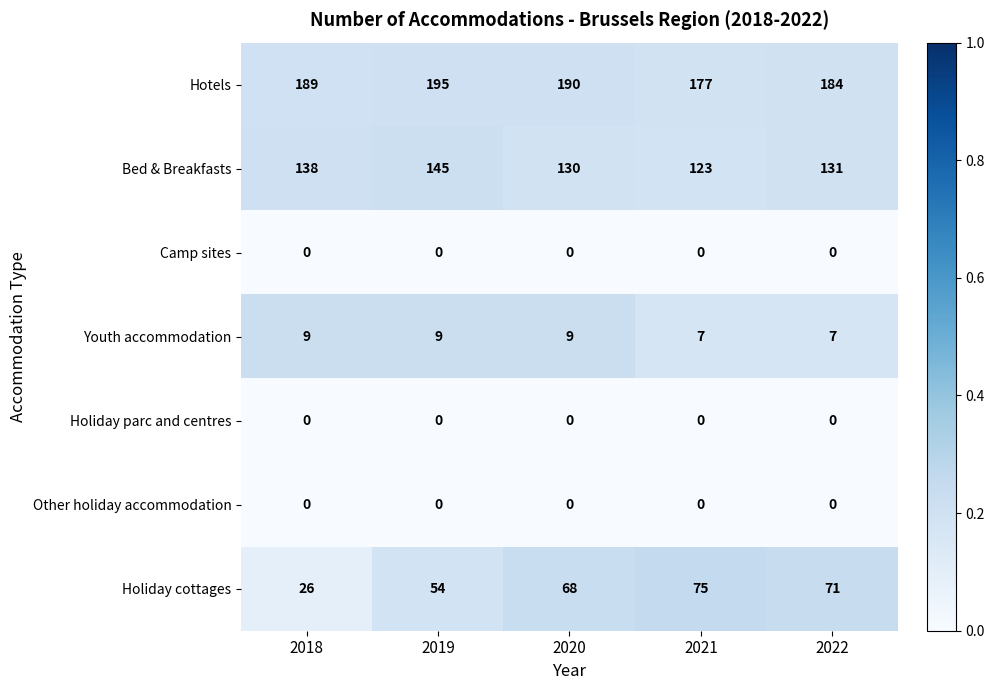

The Youth accommodation series shows 9 at 2019. True or false?

True